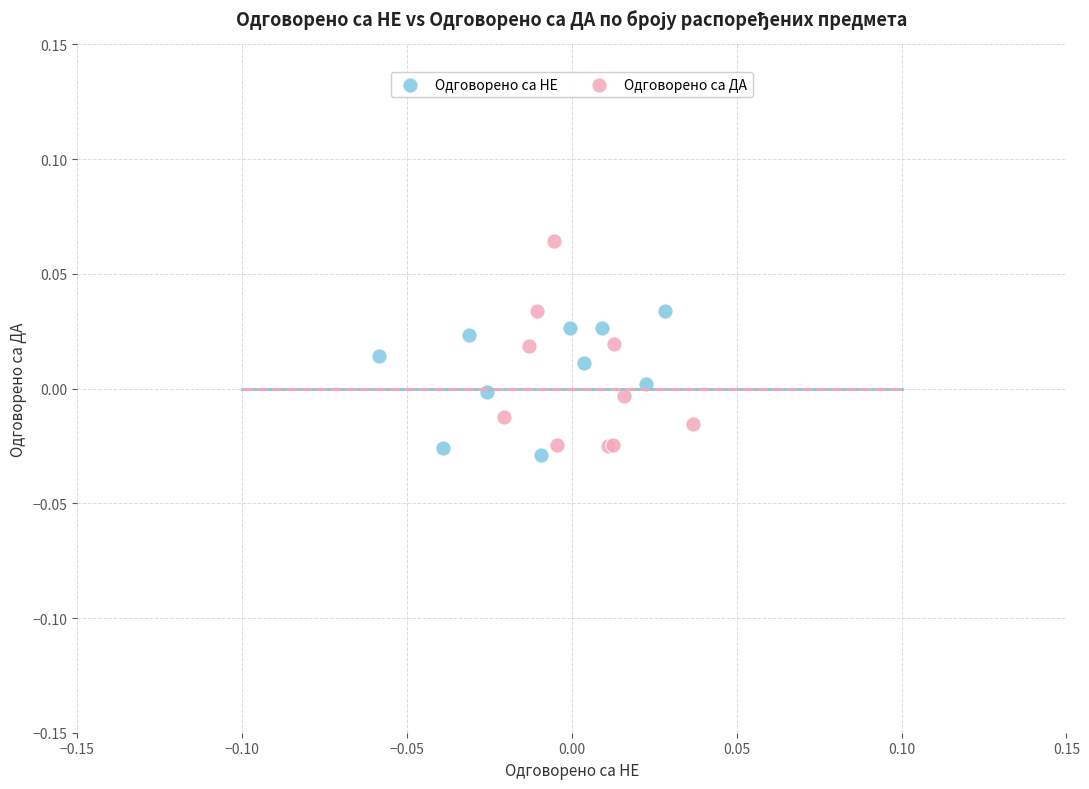

What are all the series names shown in the legend?

Одговорено са НЕ, Одговорено са ДА